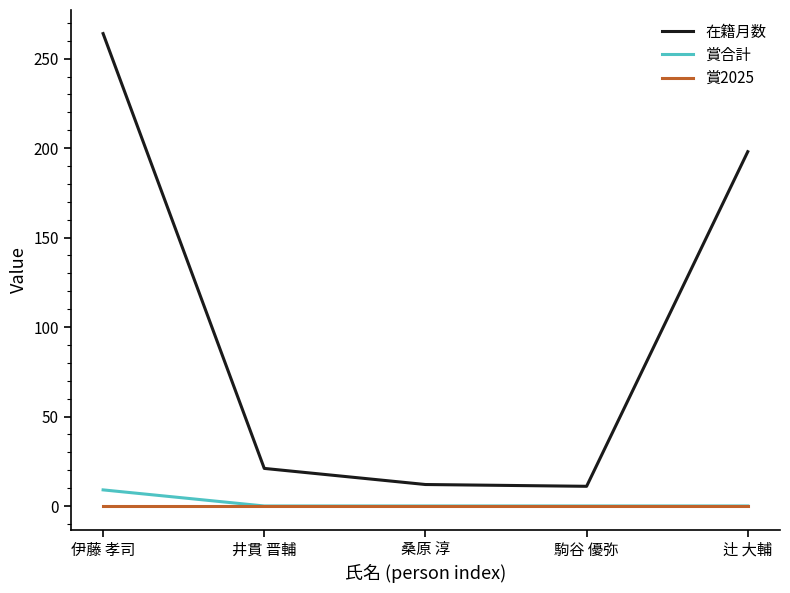

Where does the 在籍月数 series first go above 21?

伊藤 孝司